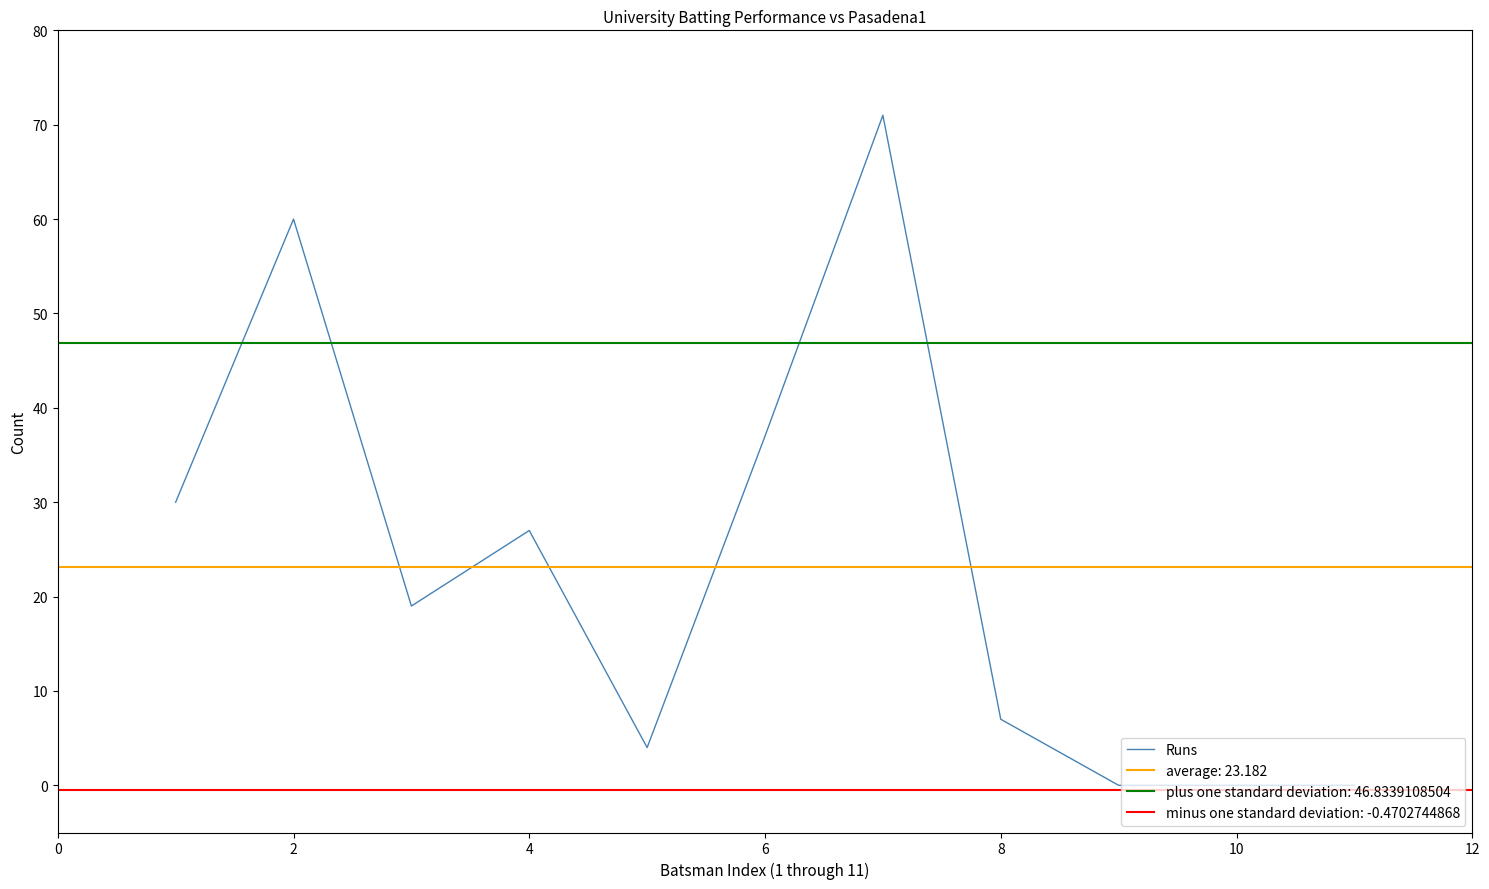

Is it true that Runs equals 12 at 6?

False